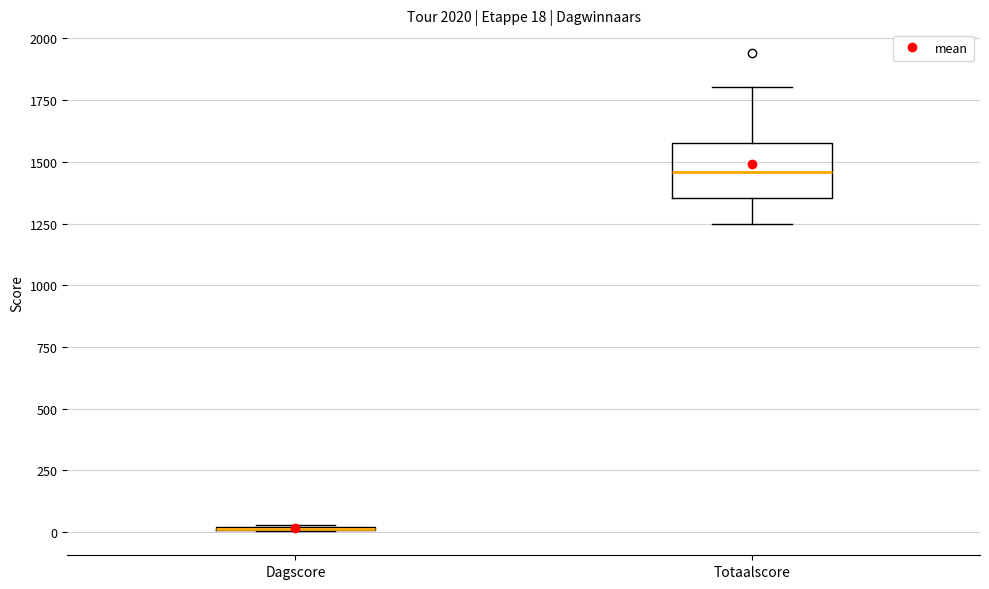

Which box is the tallest, from its lower edge to its upper edge?

Totaalscore